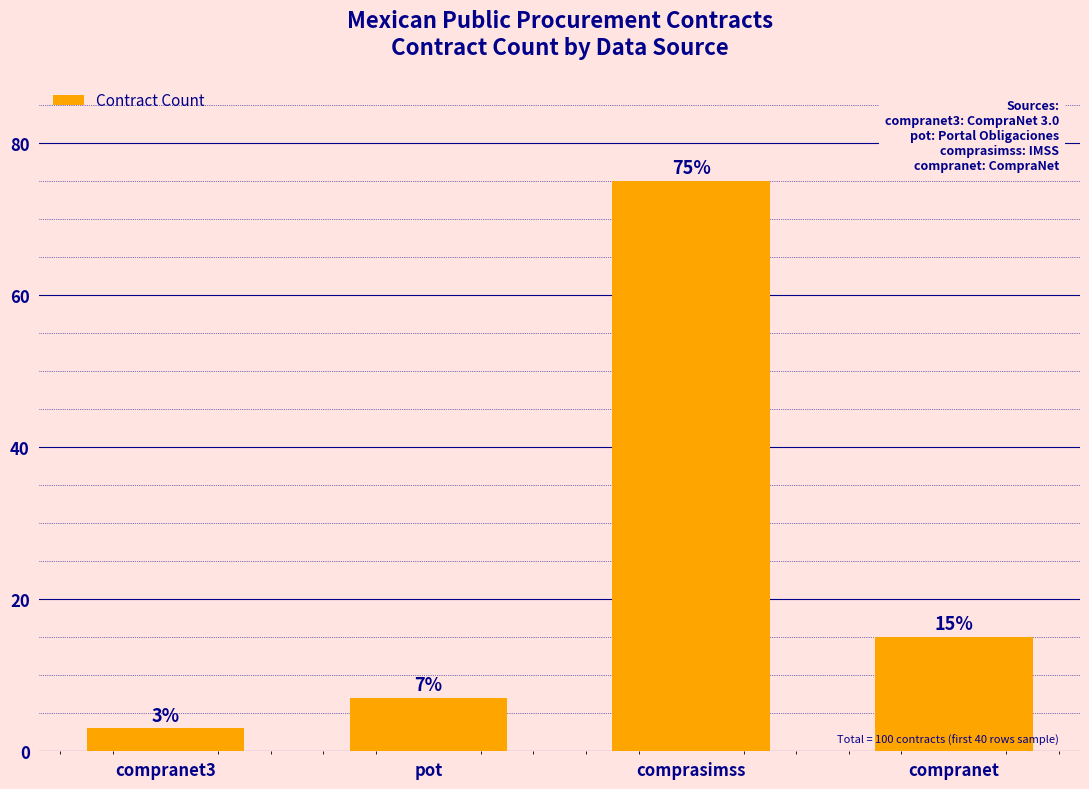

What position from the left is comprasimss?

3